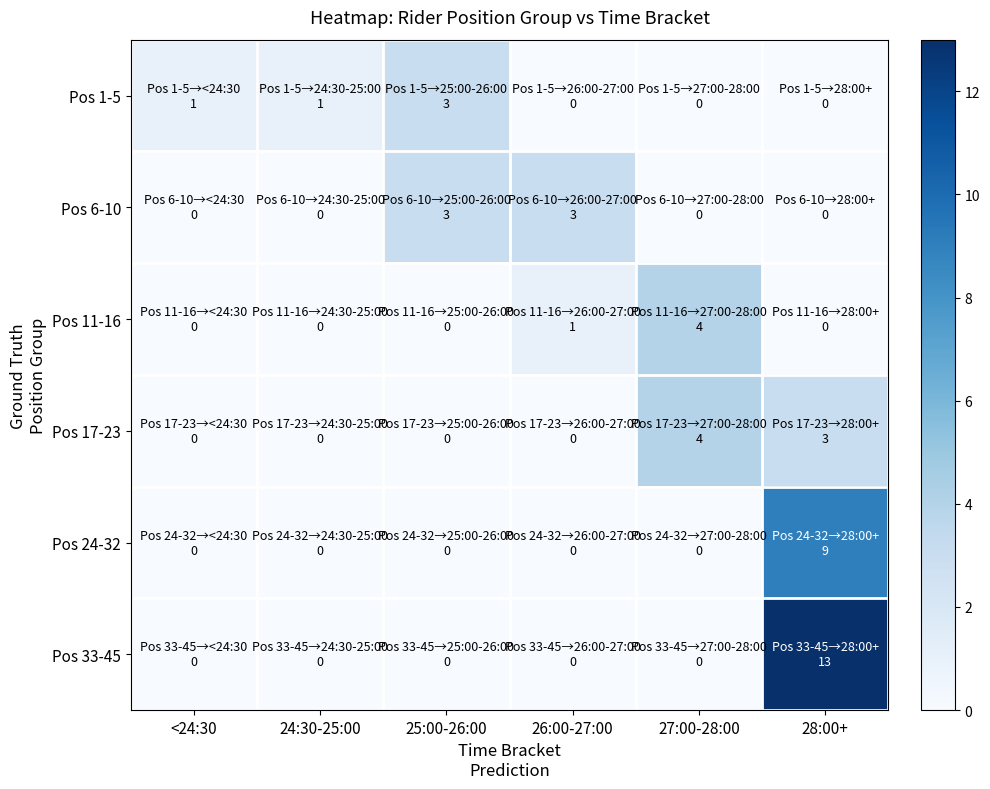

What is the total value across all series at 26:00-27:00?

4